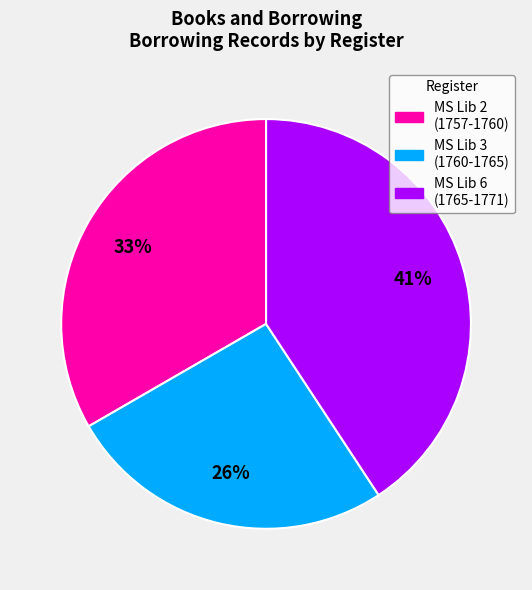

Is there any slice that represents more than half of the pie?

No